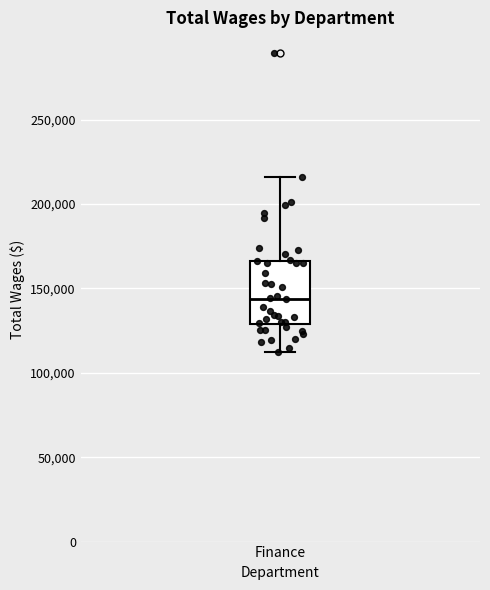

Where does the lower whisker of the box for Finance end on the y-axis? The values are not printed on the chart, so give them approximately, as read against the axis.

110000